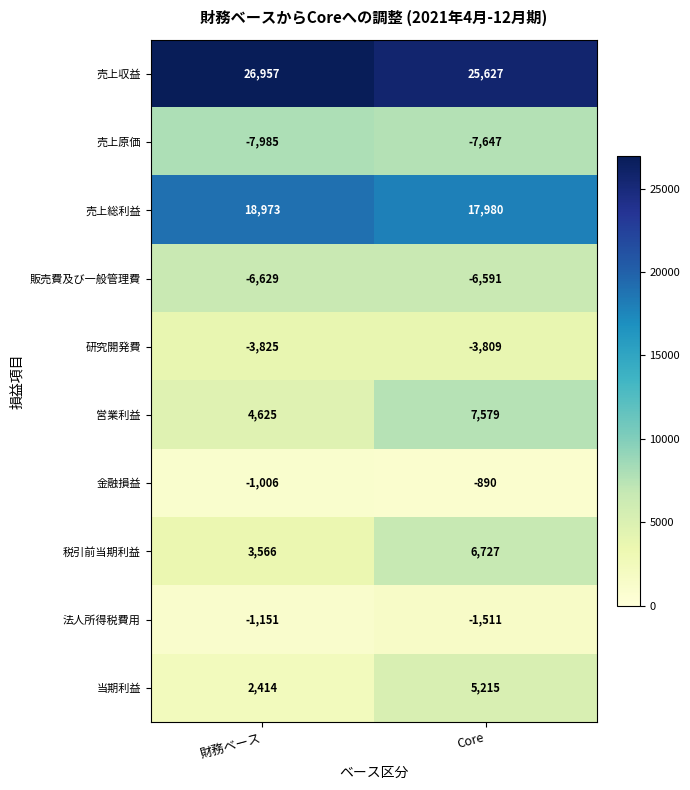

Rank the series by their maximum value, from highest to lowest.

売上収益, 売上総利益, 営業利益, 税引前当期利益, 当期利益, 金融損益, 法人所得税費用, 研究開発費, 販売費及び一般管理費, 売上原価